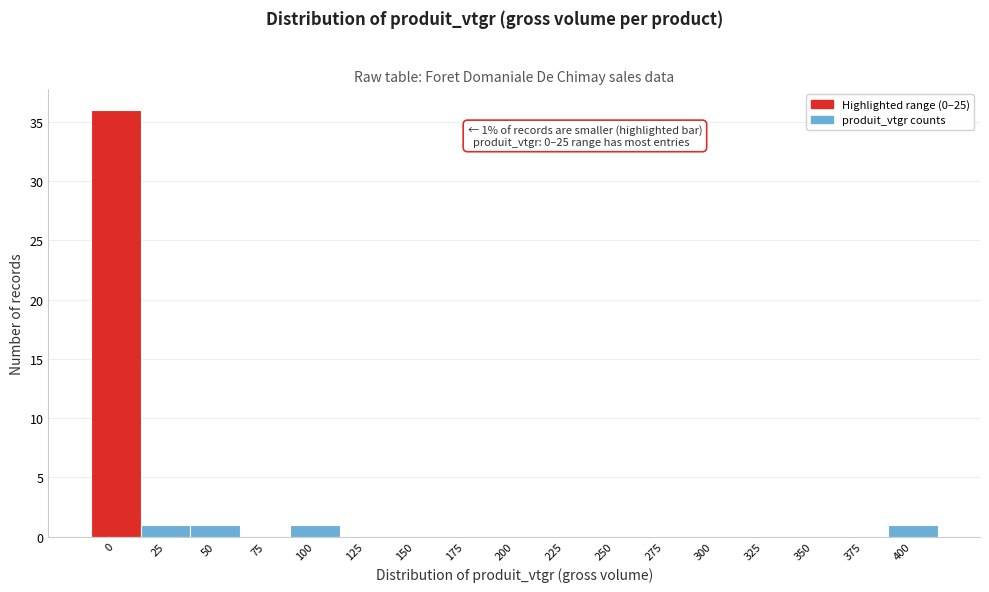

Reading left to right, list all the values displayed in this chart.

0=36	25=1	50=1	75=0	100=1	125=0	150=0	175=0	200=0	225=0	250=0	275=0	300=0	325=0	350=0	375=0	400=1